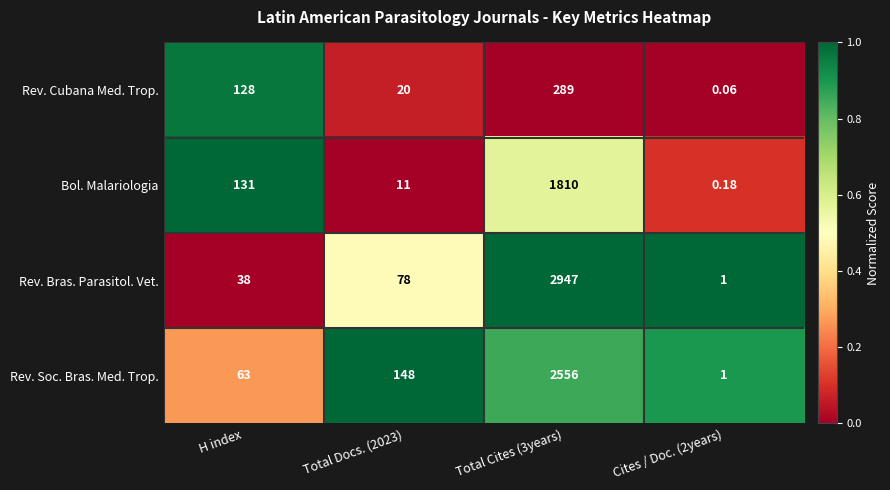

At H index, list the series in order from smallest to largest.

Rev. Bras. Parasitol. Vet., Rev. Soc. Bras. Med. Trop., Rev. Cubana Med. Trop., Bol. Malariologia